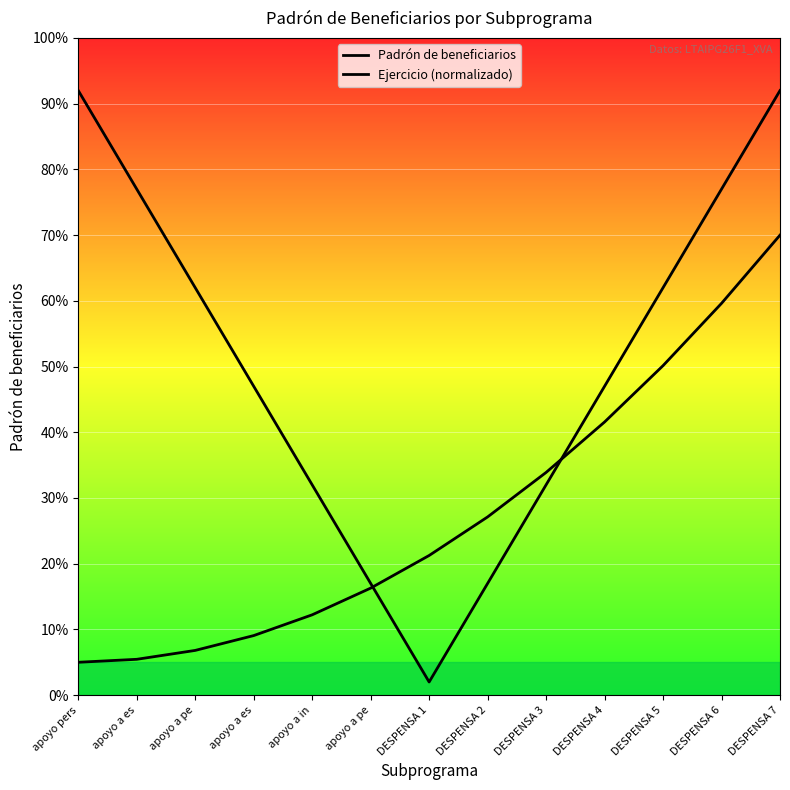

Reading right to left, transcribe all the data shown in this chart.

Padrón de beneficiarios: 92.0	77.0	62.0	47.0	32.0	17.0	2.0	17.0	32.0	47.0	62.0	77.0	92.0
Ejercicio (normalizado): 70.0	59.6	50.1	41.6	33.9	27.1	21.2	16.3	12.2	9.1	6.8	5.5	5.0